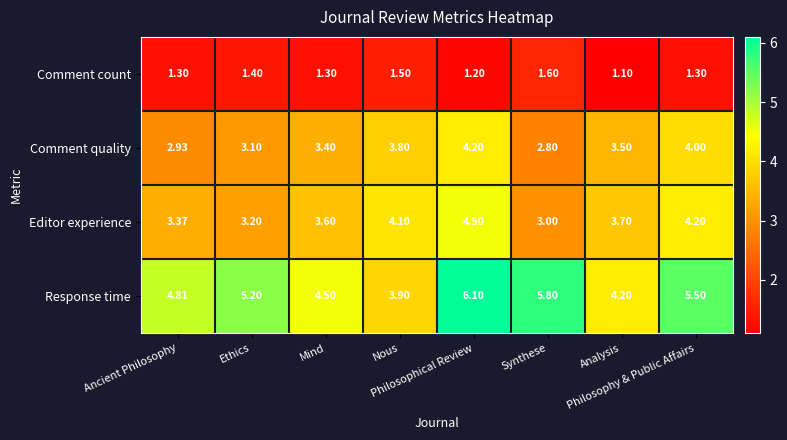

What is the total value across all series at Nous?

13.3